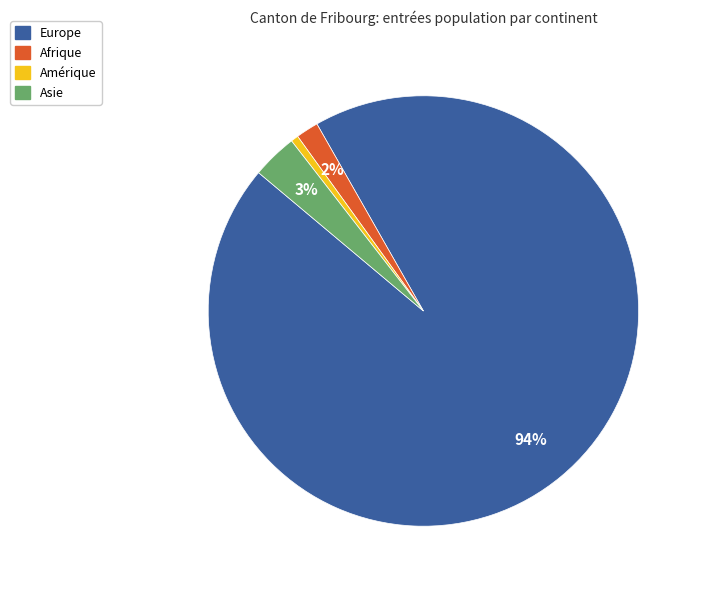

What is the smallest slice in the pie chart?

Amérique